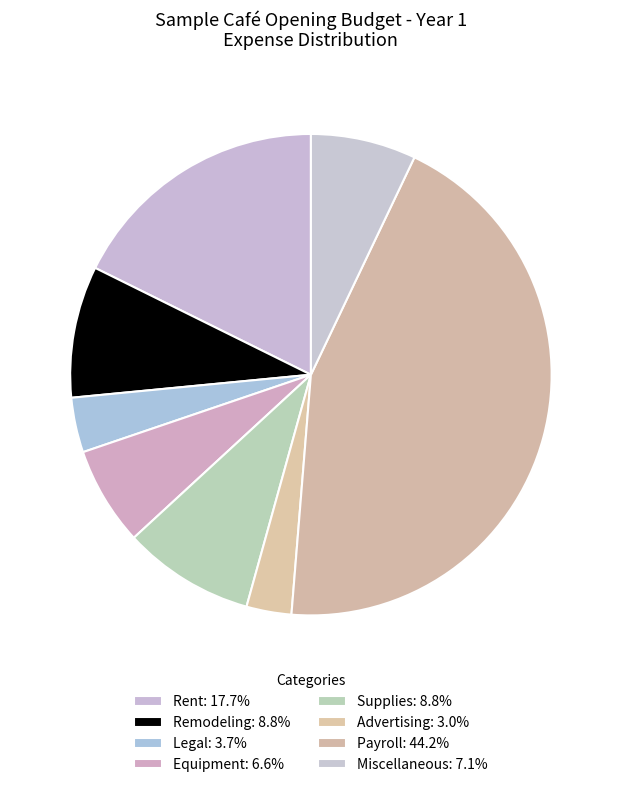

Is there any slice that represents more than half of the pie?

No